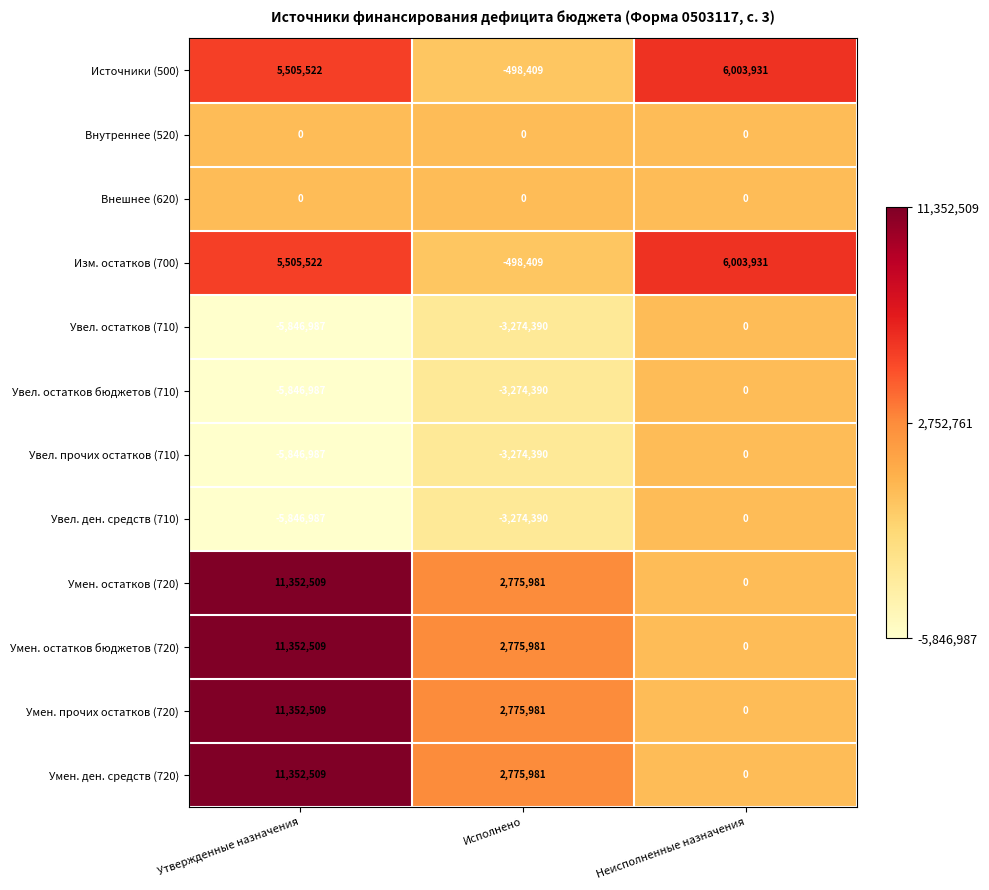

Where is Увел. остатков (710) nearest to the value -2923493?

Исполнено